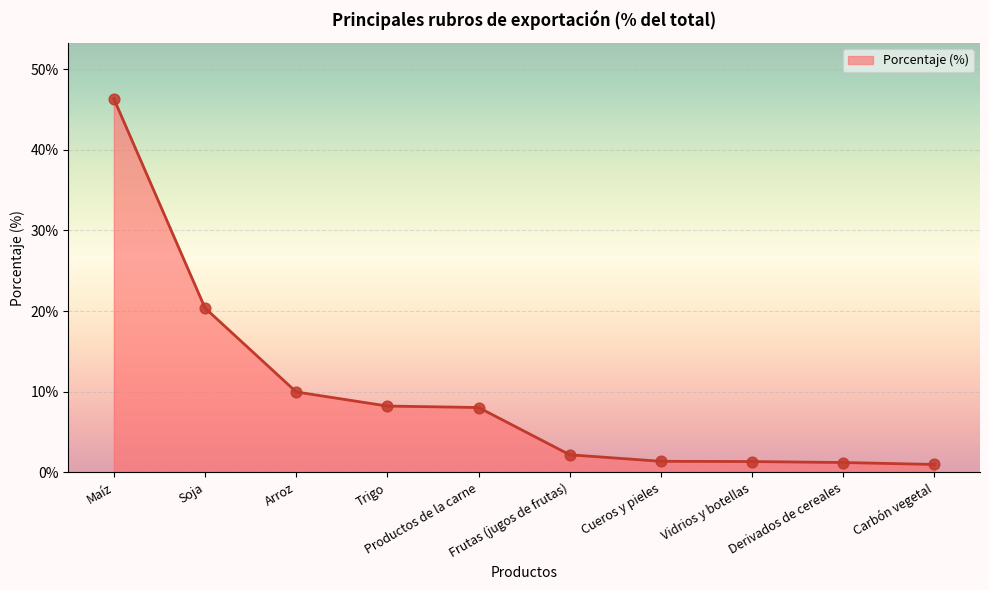

What is the change in value from Maíz to Cueros y pieles?

-44.9